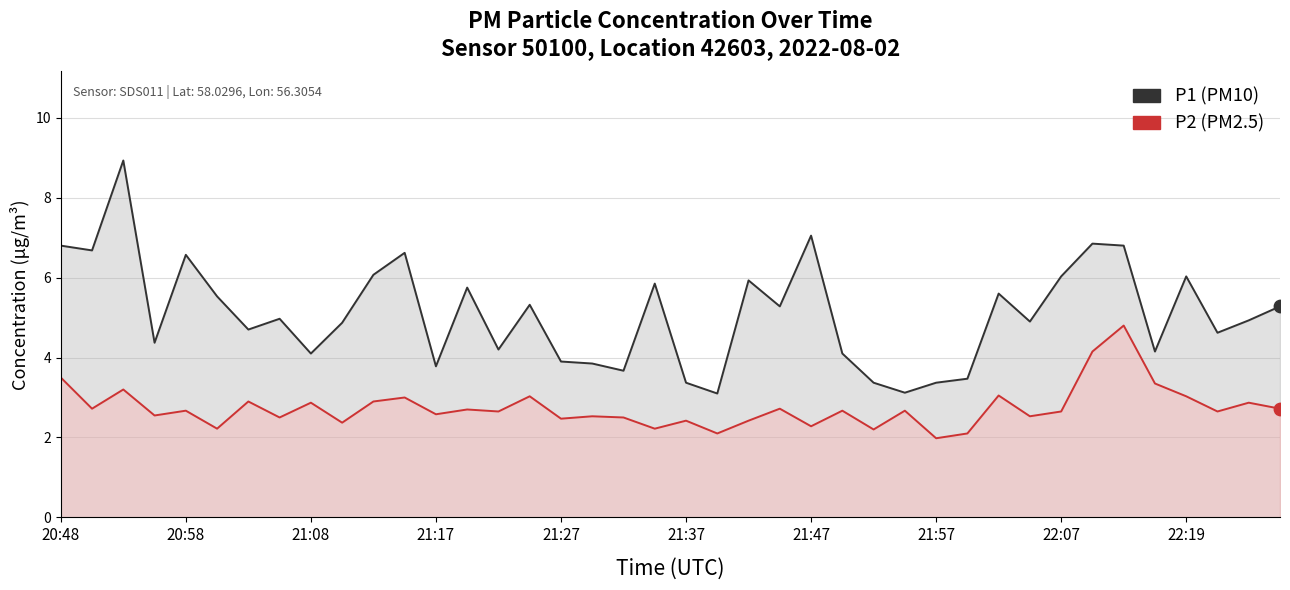

Which series has the largest Y range (max minus min)?

P1